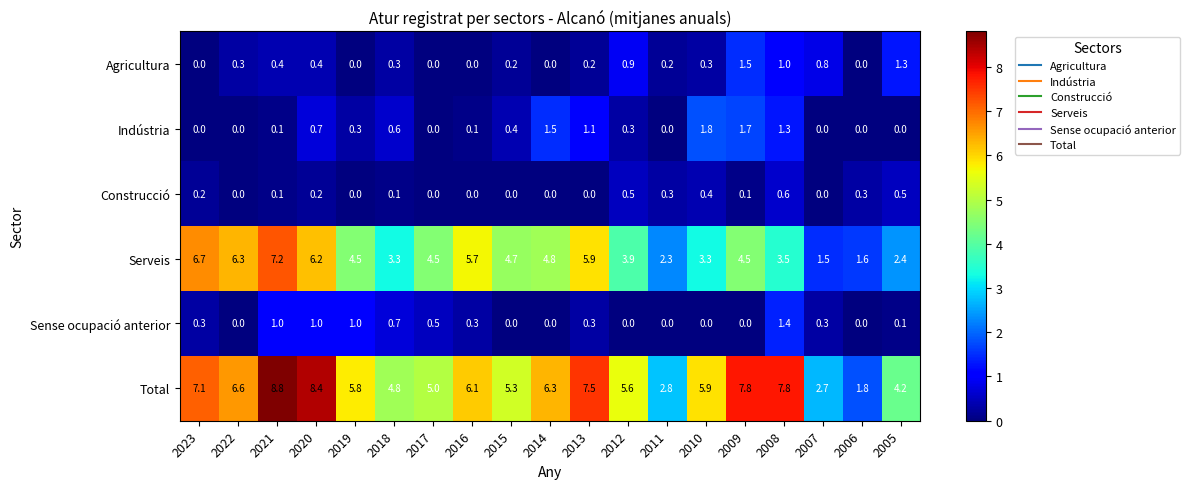

At 2012, list the series in order from largest to smallest.

Total, Serveis, Agricultura, Construcció, Indústria, Sense ocupació anterior